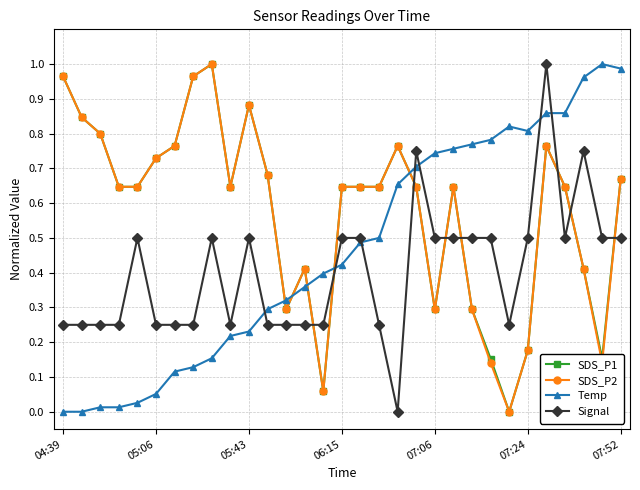

After their last crossing, which series has the higher values: Signal or SDS_P1?

SDS_P1